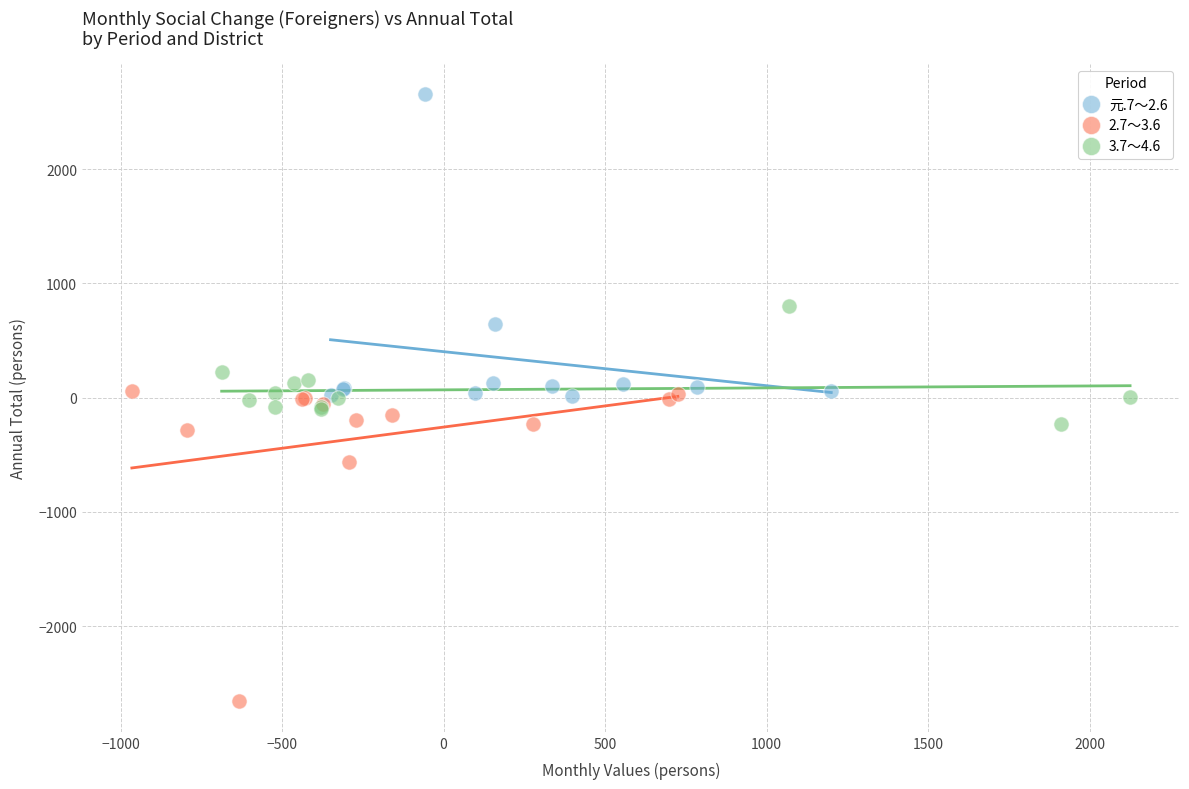

What are all the series names shown in the legend?

元.7～2.6, 2.7～3.6, 3.7～4.6